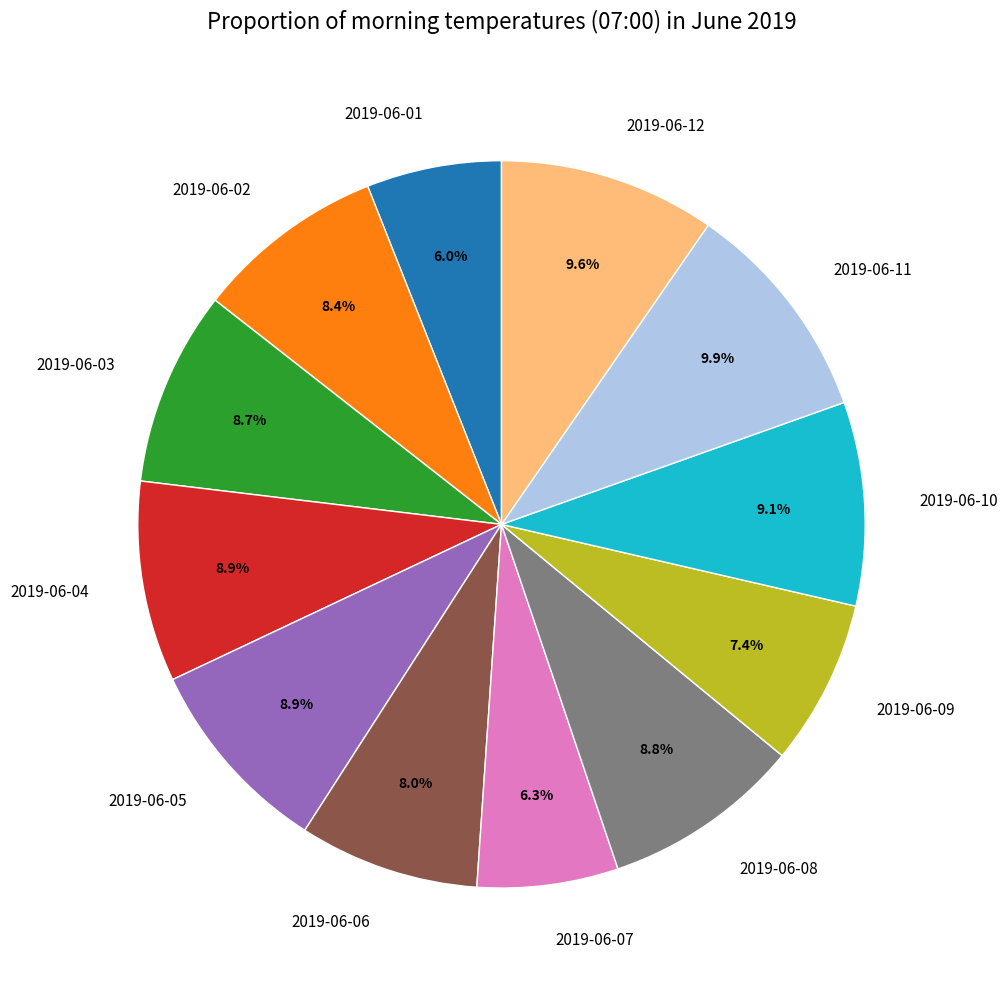

What portion of the pie excludes 2019-06-09?

92.6%